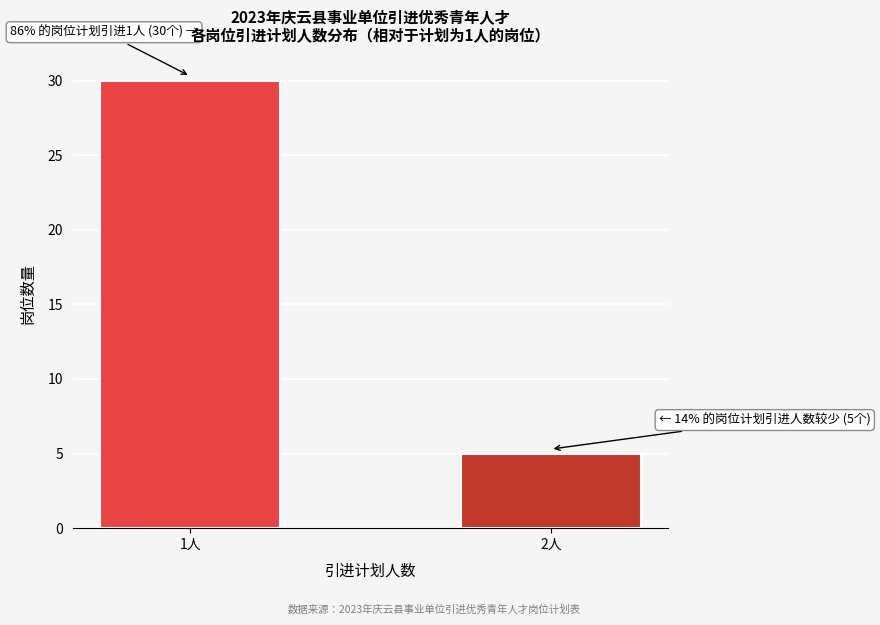

Reading right to left, list all the values displayed in this chart.

2人=5	1人=30